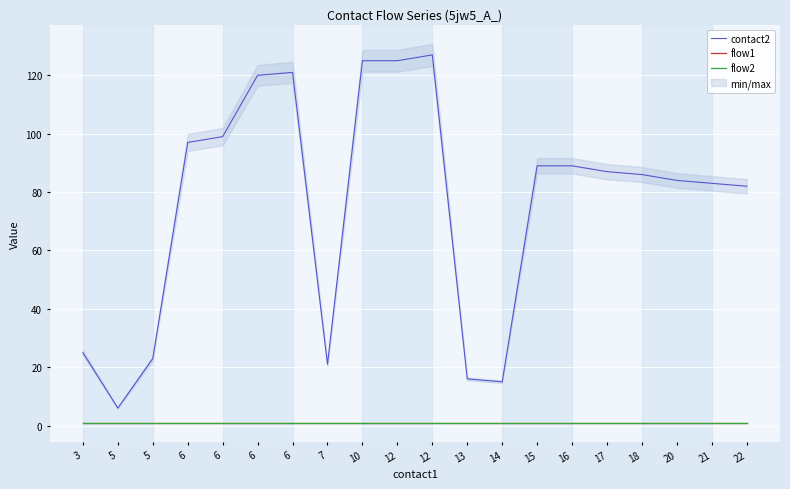

Is the value of contact2 at 15 greater than the value of flow1 at 6?

Yes